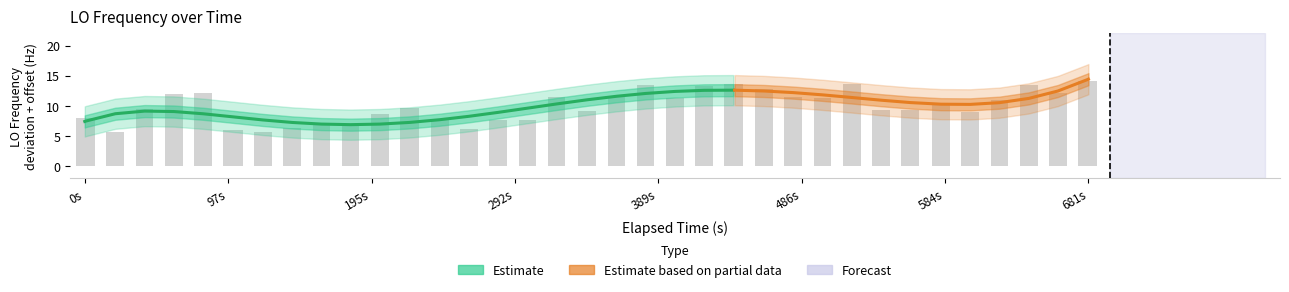

How many values exceed 9?

26